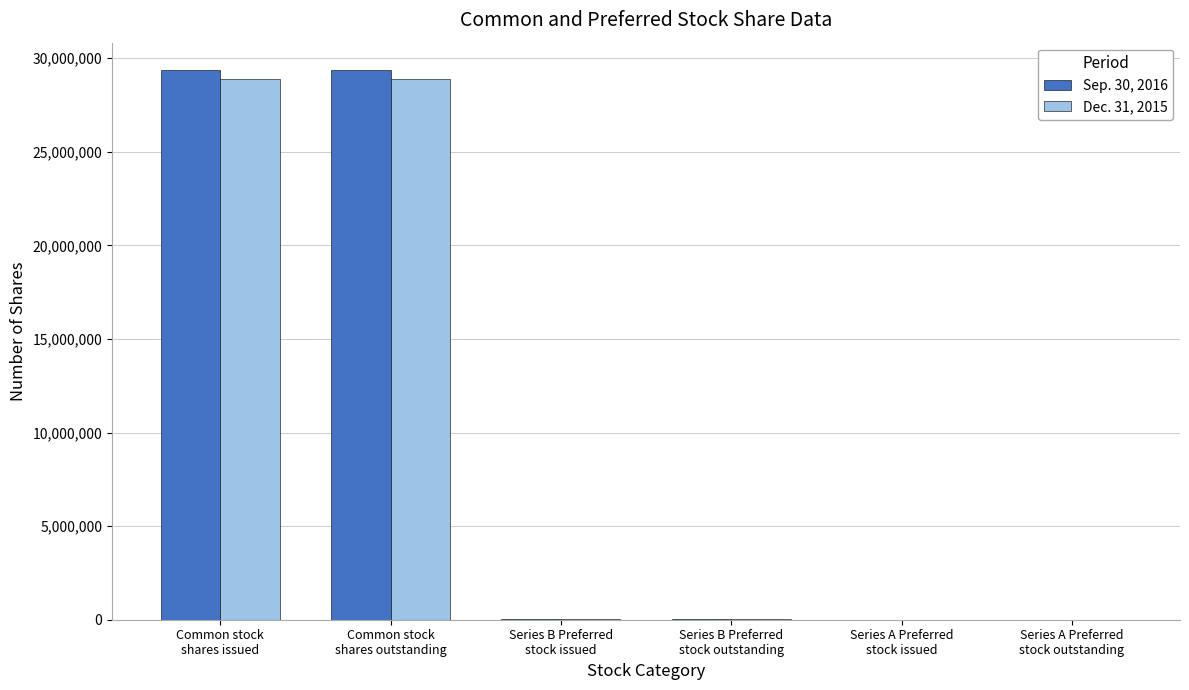

How many groups of bars are there?

6